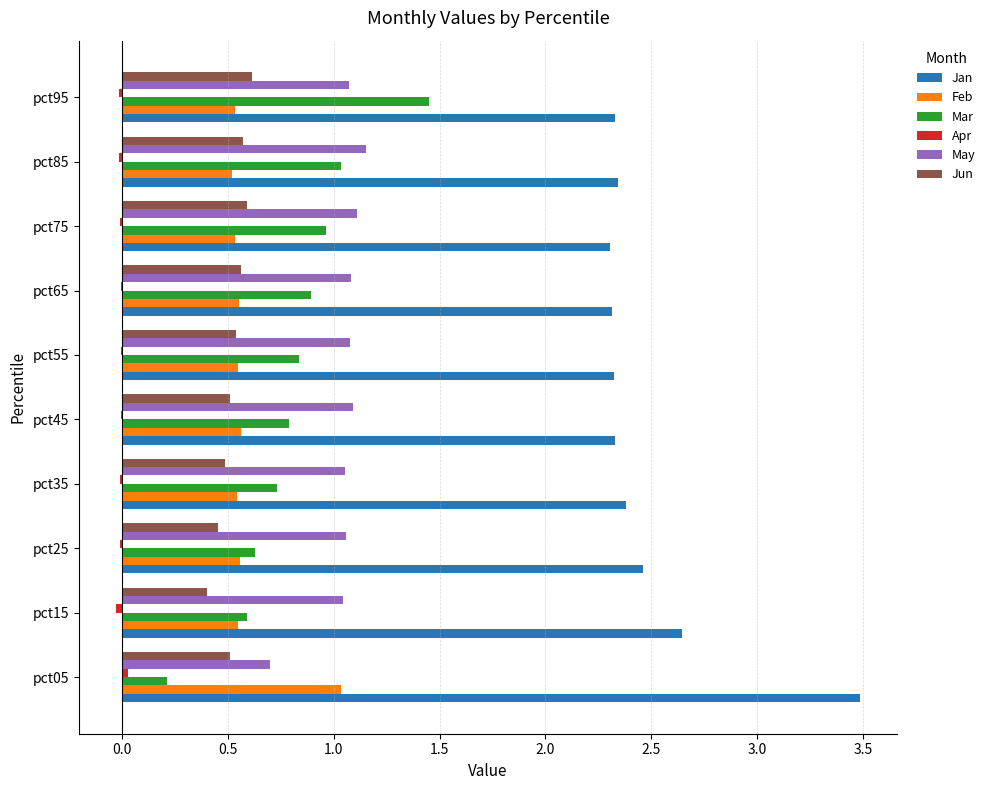

What is the sum of all Feb values?

5.9